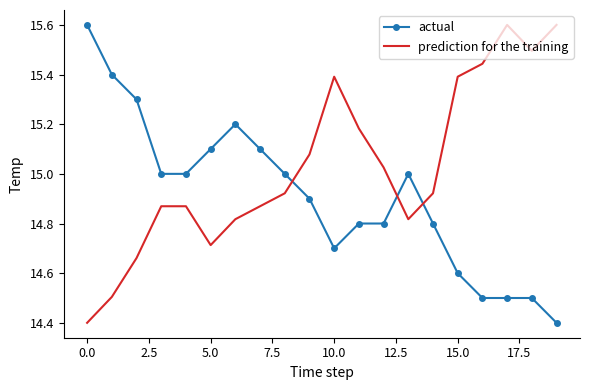

What is the difference between the maximum and minimum values in the actual series?

1.2